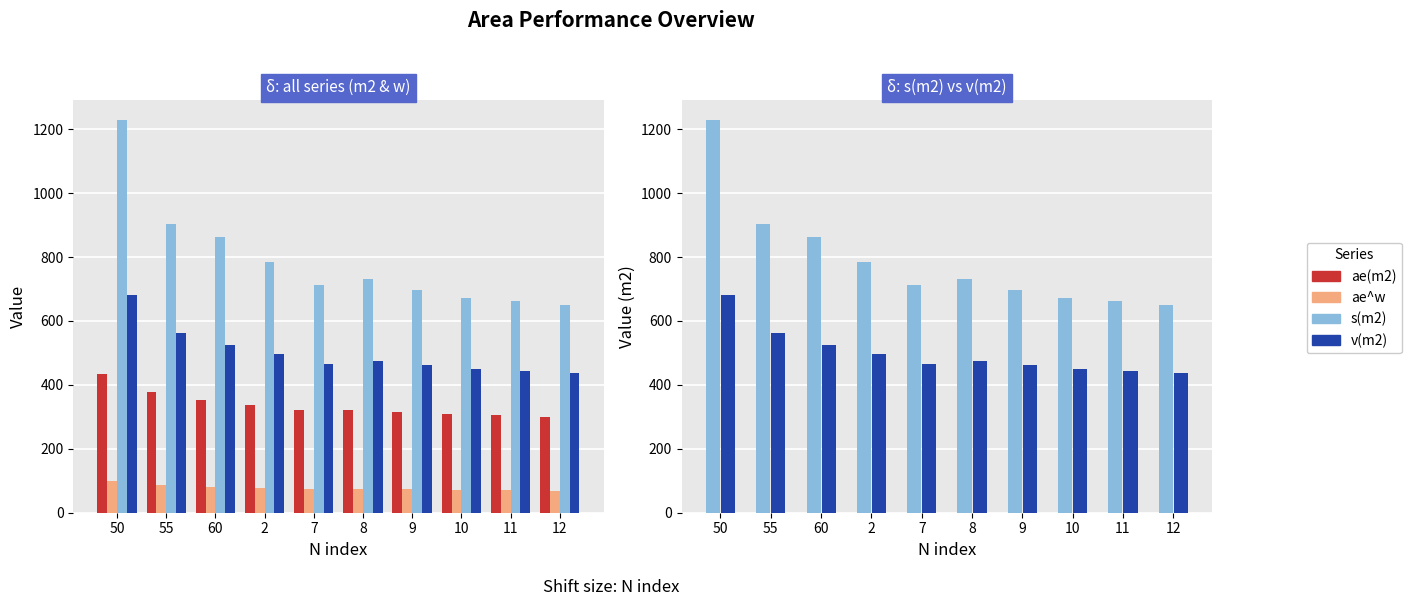

Reading left to right, extract all data points from this chart.

ae(m2): 433	378	352	338	320	320	314	310	305	300
ae^w: 100	87	81	78	74	74	73	71	70	69
s(m2): 1229	902	863	786	712	732	696	673	662	650
v(m2): 680	561	526	496	464	474	461	450	443	436